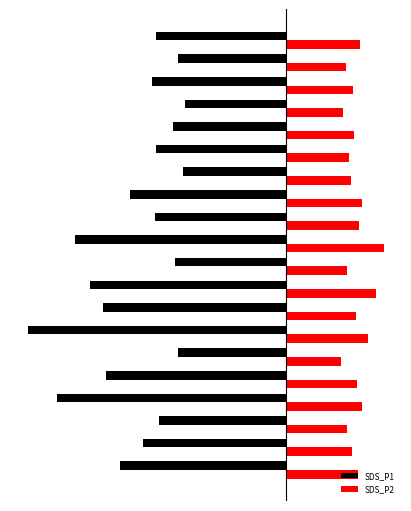

What are all the series names shown in the legend?

SDS_P1, SDS_P2